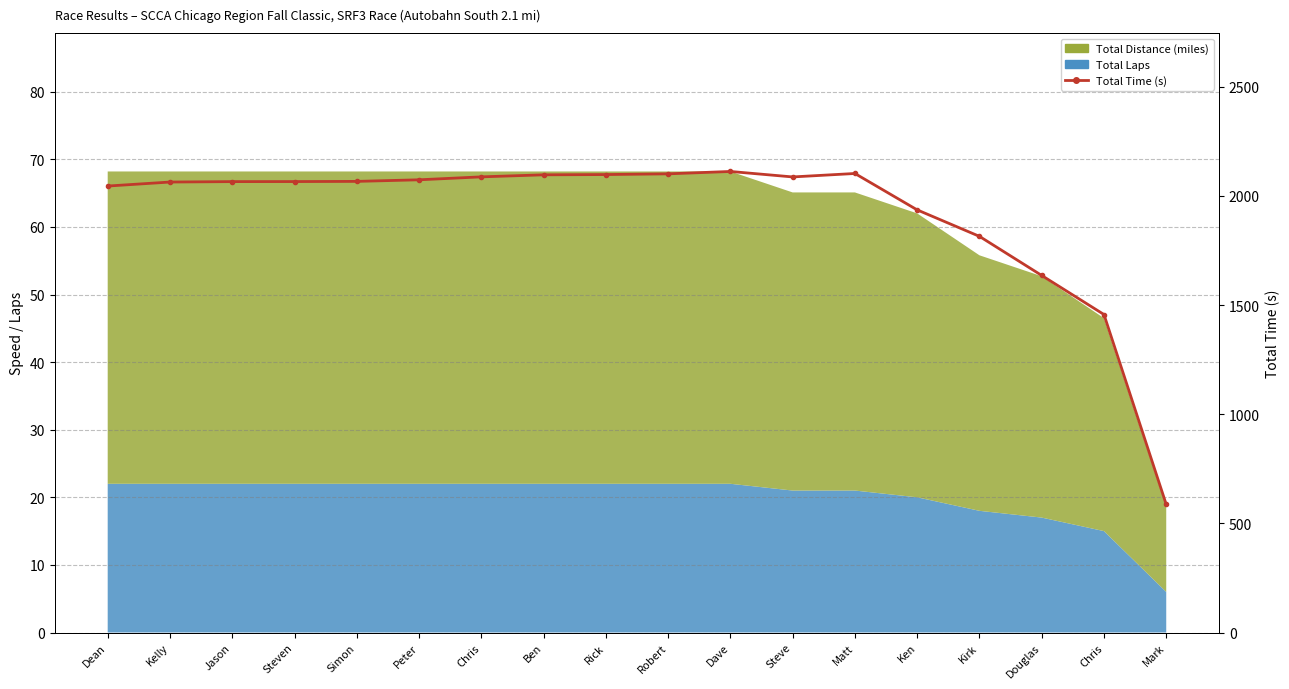

What is the label of the 14th point from the right?

Simon